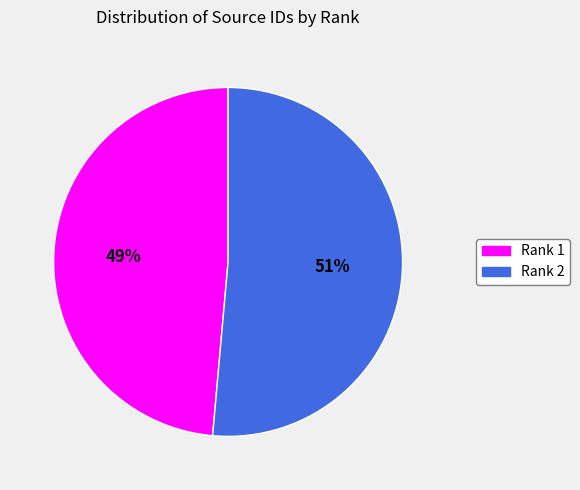

Does Rank 1 account for over 50% of the chart?

No